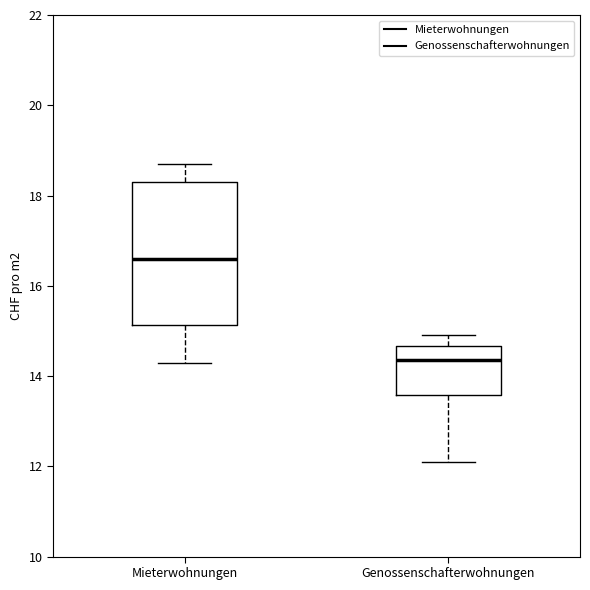

Reading left to right, read every box against the y-axis: the position of its median line, the range the box covers, and the ends of its whiskers. The values are not printed on the chart, so give them approximately, as read against the axis.

Mieterwohnungen: median 16.6, box 15.2 to 18.4, whiskers 14.4 to 18.8
Genossenschafterwohnungen: median 14.4, box 13.6 to 14.6, whiskers 12.2 to 15.0